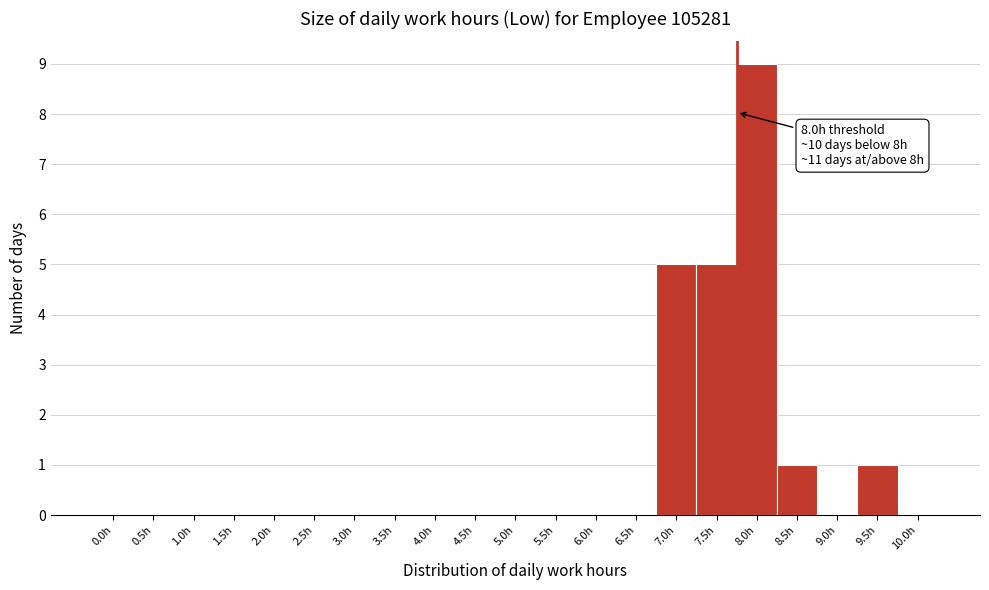

Reading right to left, what are all the values shown in this chart?

10.0h=0	9.5h=1	9.0h=0	8.5h=1	8.0h=9	7.5h=5	7.0h=5	6.5h=0	6.0h=0	5.5h=0	5.0h=0	4.5h=0	4.0h=0	3.5h=0	3.0h=0	2.5h=0	2.0h=0	1.5h=0	1.0h=0	0.5h=0	0.0h=0